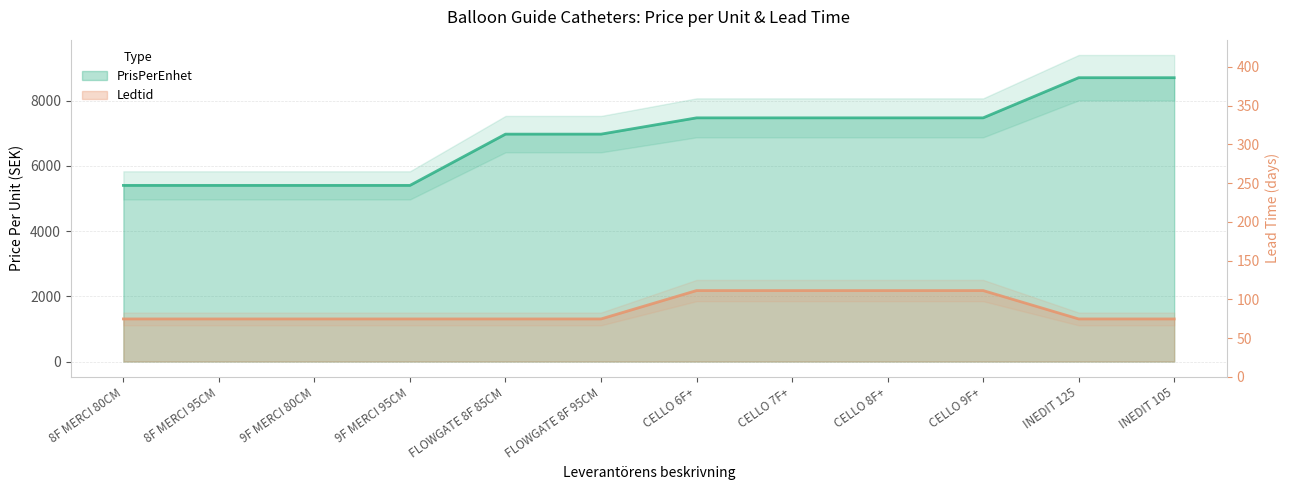

What is the label of the 6th point from the right?

CELLO 6F+